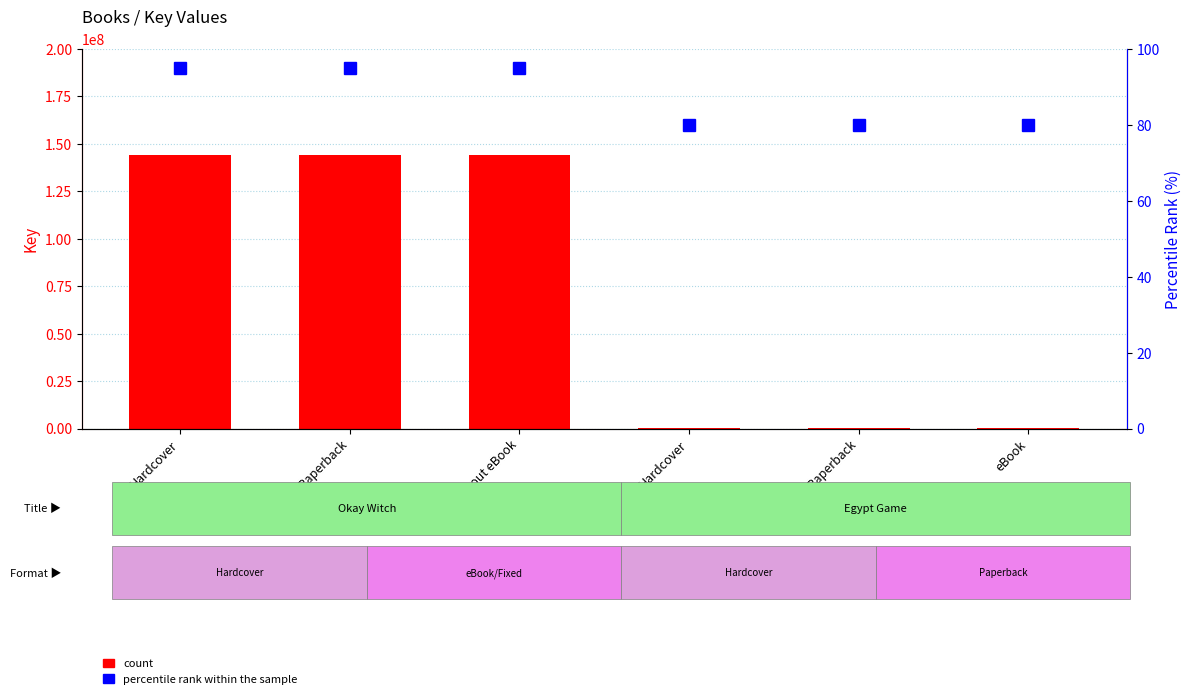

What is the difference between the maximum and minimum values in the count series?

143833422